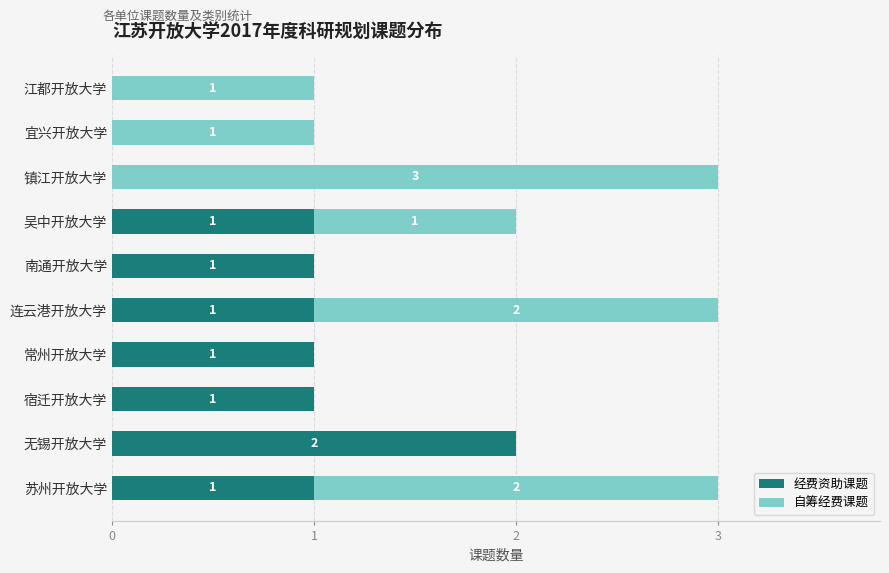

What are all the series names shown in the legend?

经费资助课题, 自筹经费课题